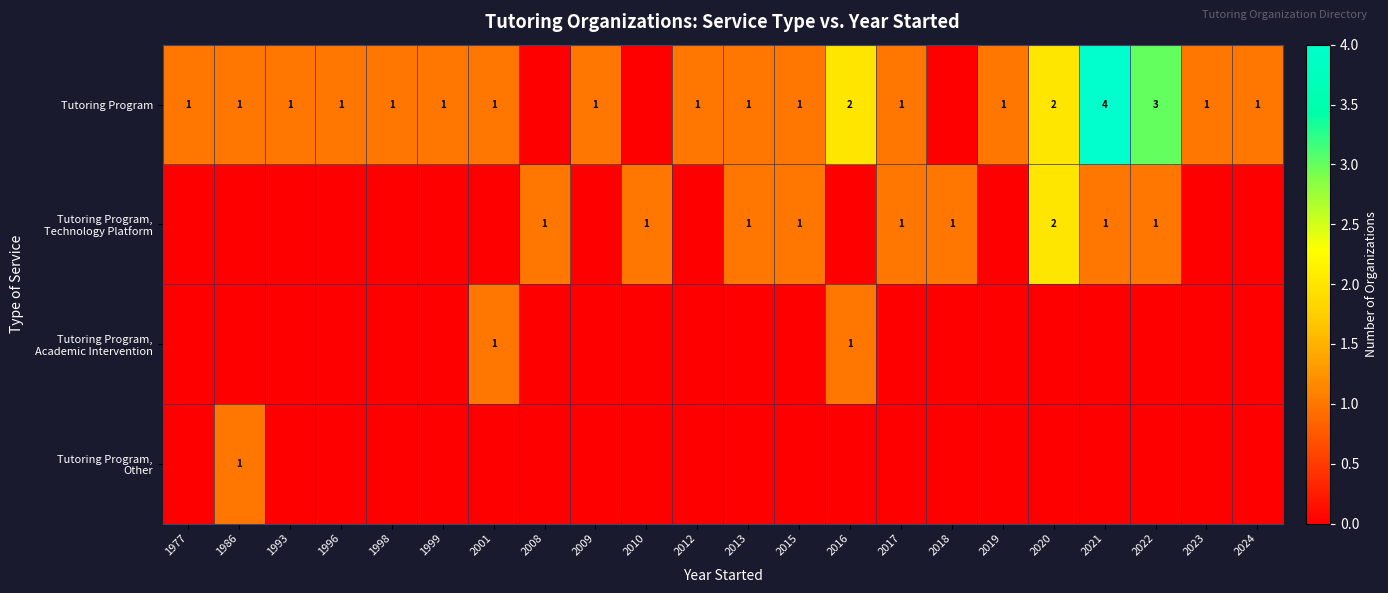

Is it true that Tutoring Program equals 2 at 2019?

False